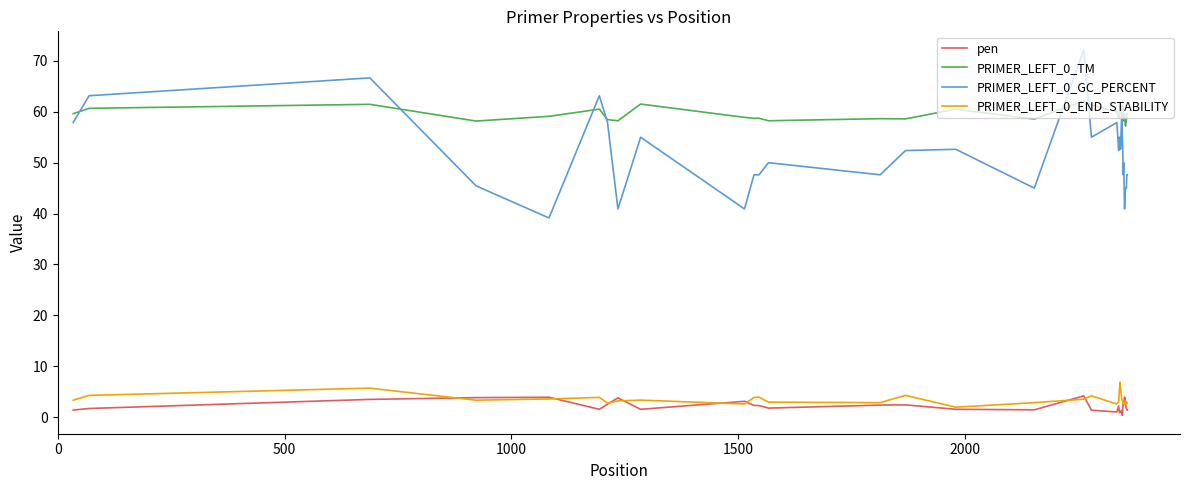

What is the maximum value for PRIMER_LEFT_0_GC_PERCENT?

72.2